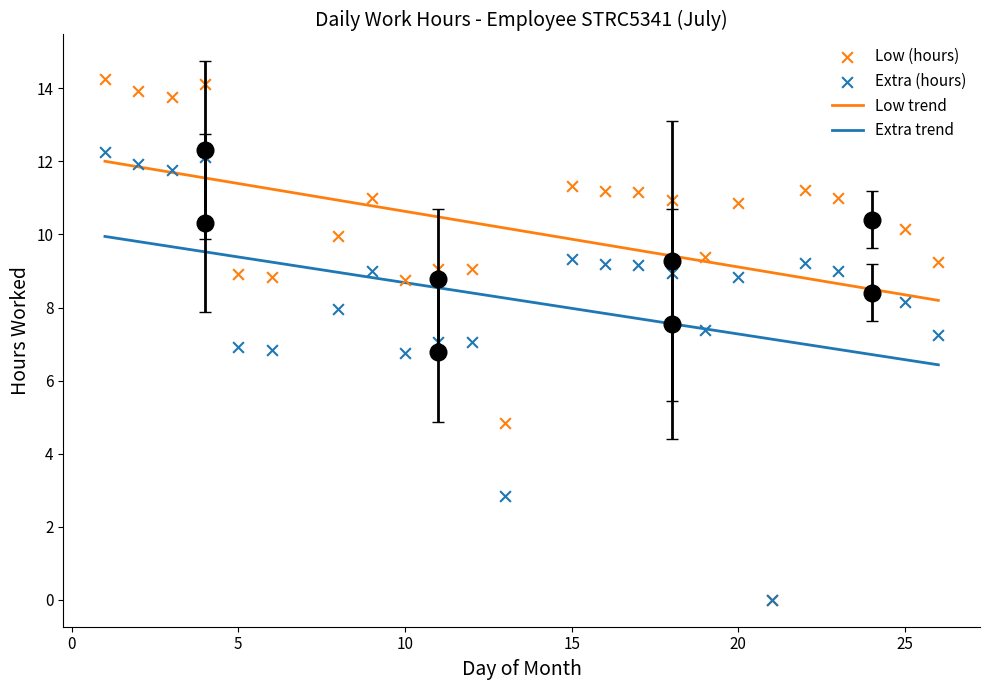

What is the total value across all series at 8?

17.9